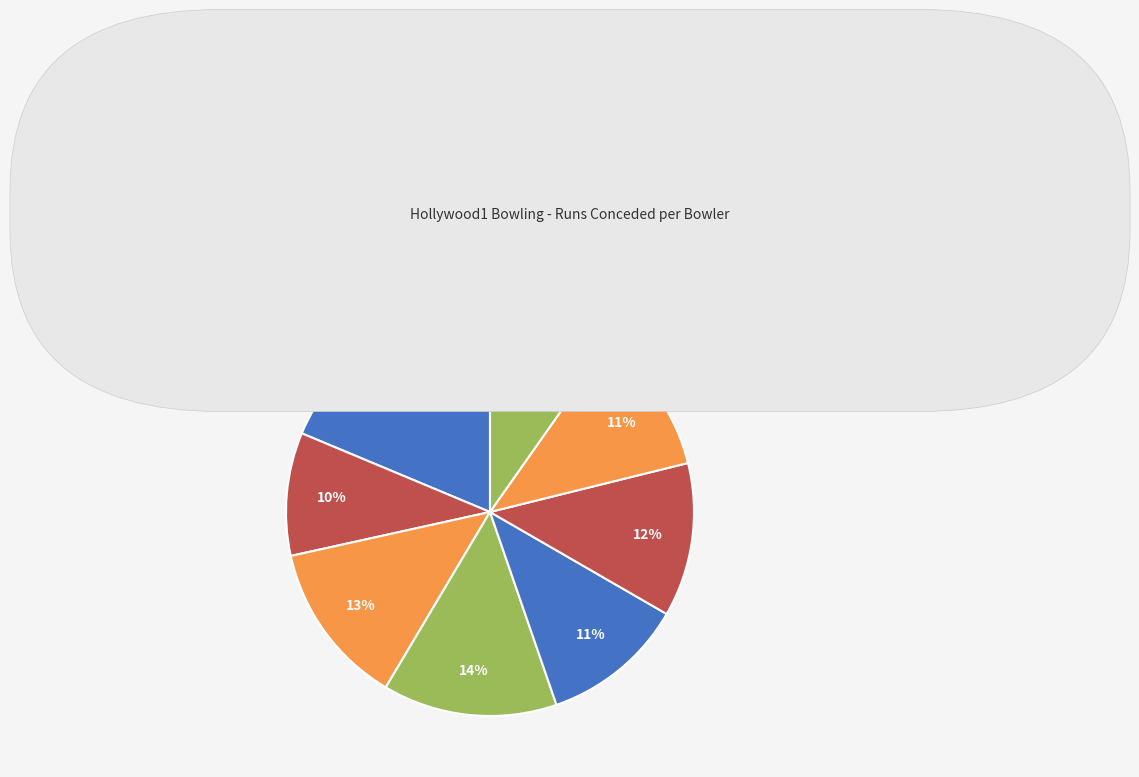

Does any single category account for the majority?

No